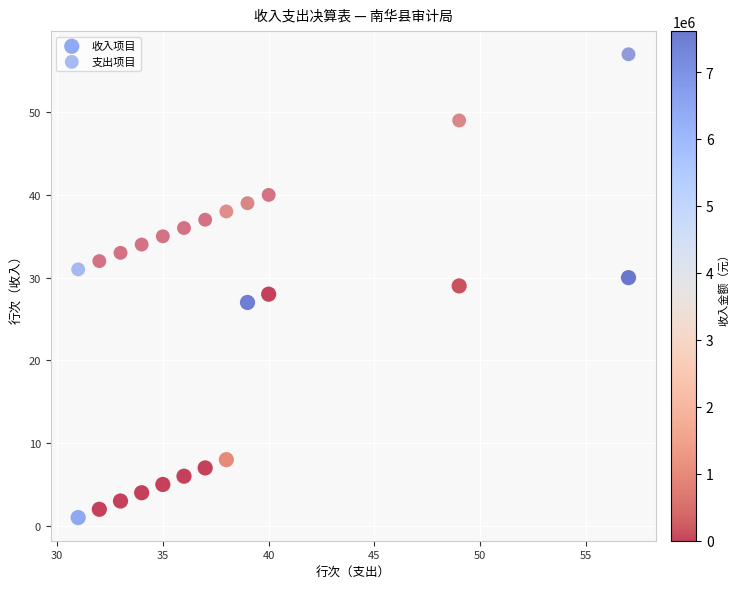

What are all the series names shown in the legend?

收入项目, 支出项目